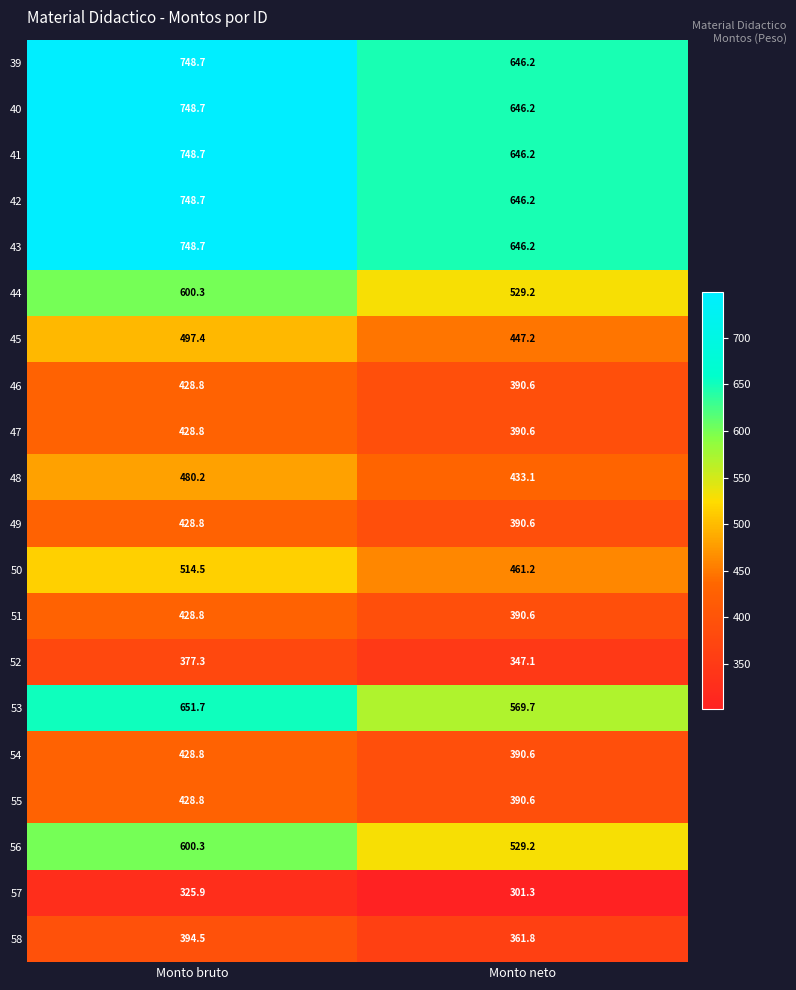

Rank the categories by 41 value from lowest to highest.

Monto neto, Monto bruto